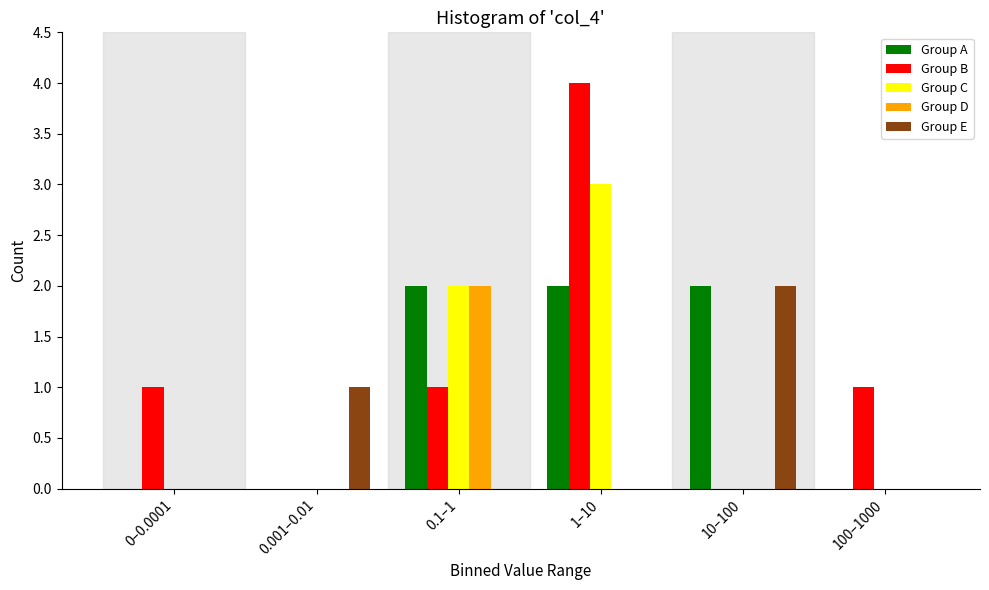

Reading left to right, extract all data points from this chart.

Group A: 0–0.0001=0	0.001–0.01=0	0.1–1=2	1–10=2	10–100=2	100–1000=0
Group B: 0–0.0001=1	0.001–0.01=0	0.1–1=1	1–10=4	10–100=0	100–1000=1
Group C: 0–0.0001=0	0.001–0.01=0	0.1–1=2	1–10=3	10–100=0	100–1000=0
Group D: 0–0.0001=0	0.001–0.01=0	0.1–1=2	1–10=0	10–100=0	100–1000=0
Group E: 0–0.0001=0	0.001–0.01=1	0.1–1=0	1–10=0	10–100=2	100–1000=0